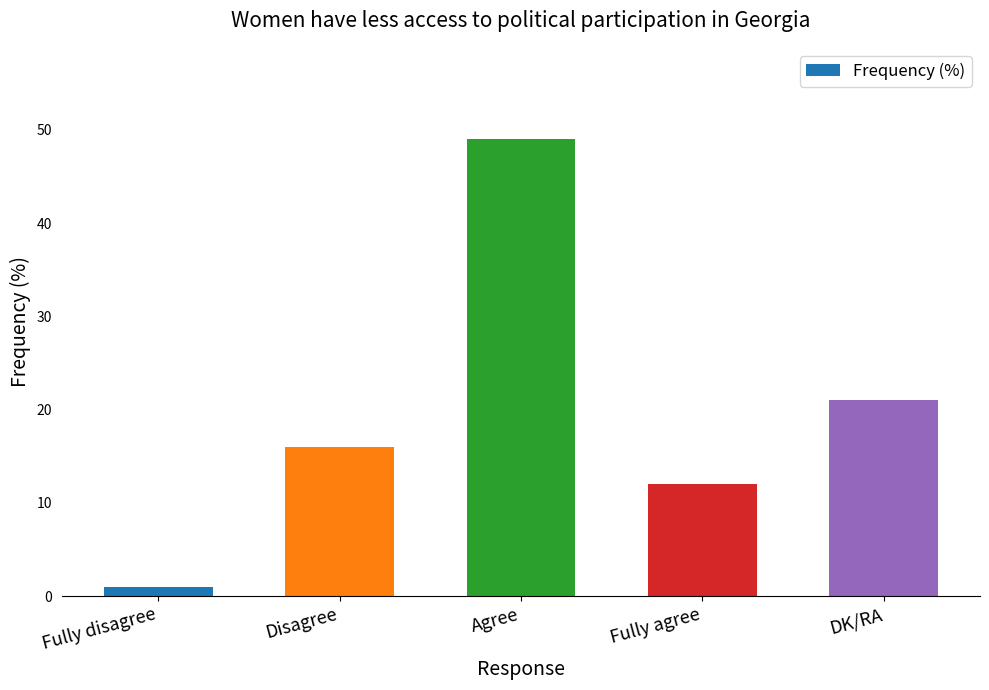

Is it true that the value at DK/RA is 21?

True